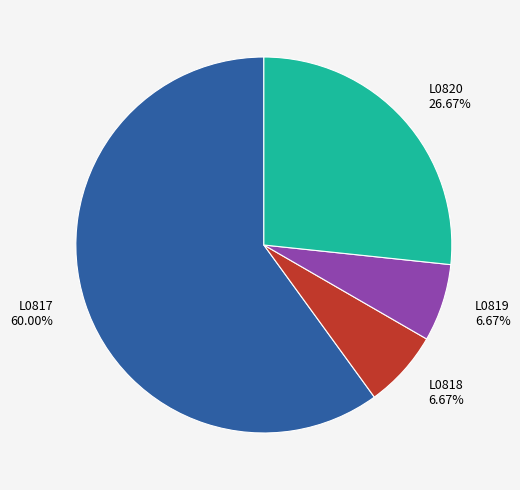

Which category has the biggest portion of the pie?

L0817